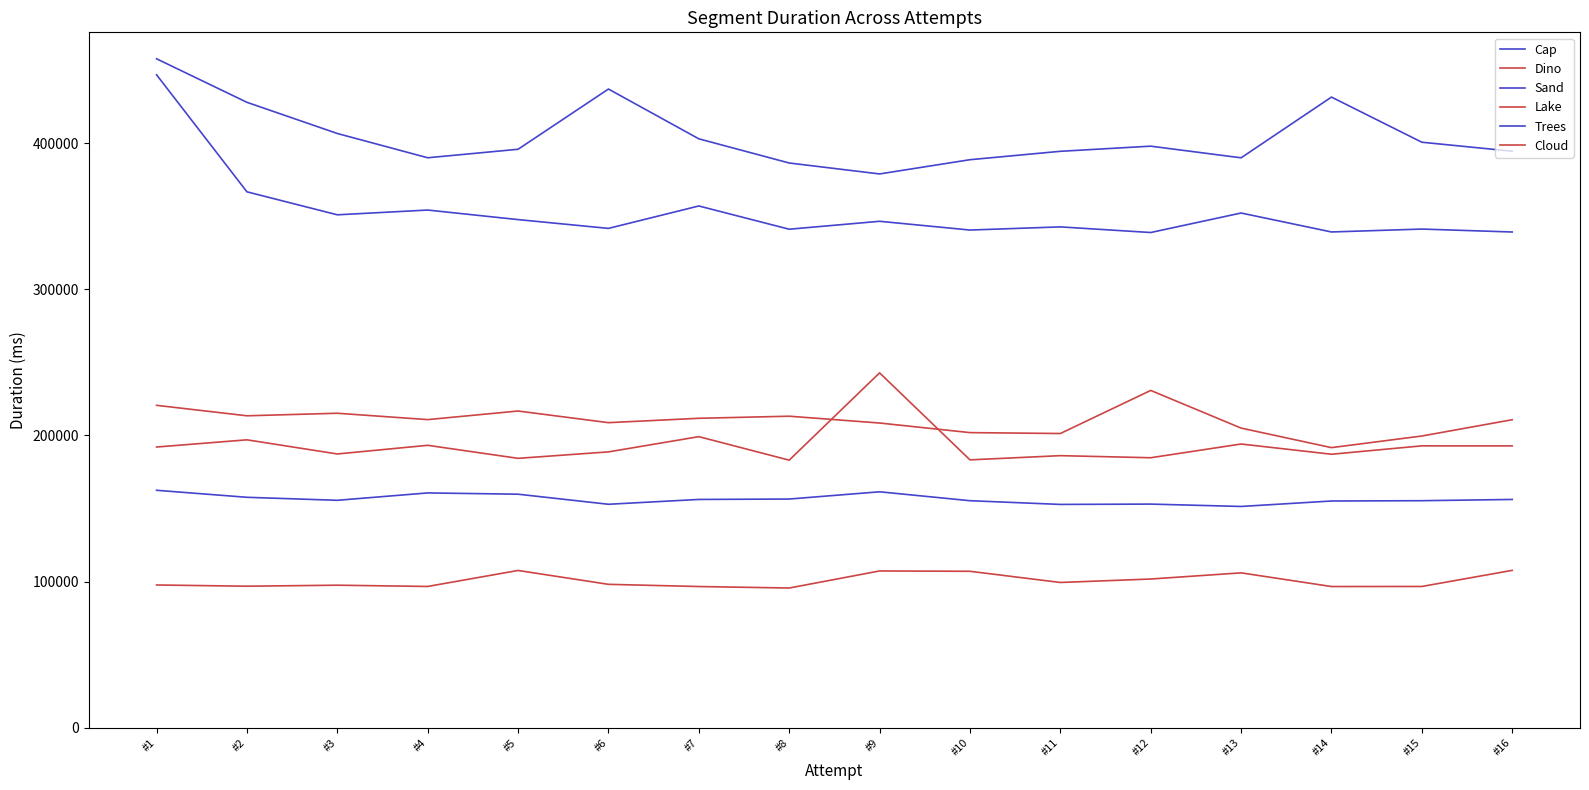

Reading left to right, list all the values displayed in this chart.

Cap: #1=162468	#2=157668	#3=155610	#4=160659	#5=159789	#6=152895	#7=156198	#8=156477	#9=161437	#10=155333	#11=152787	#12=153013	#13=151393	#14=155133	#15=155341	#16=156189
Dino: #1=220644	#2=213475	#3=215219	#4=210859	#5=216748	#6=208769	#7=211763	#8=213188	#9=208524	#10=201957	#11=201338	#12=230836	#13=205057	#14=191672	#15=199626	#16=210781
Sand: #1=446961	#2=366826	#3=351090	#4=354345	#5=347808	#6=341786	#7=357137	#8=341219	#9=346651	#10=340658	#11=342817	#12=338962	#13=352319	#14=339339	#15=341327	#16=339314
Lake: #1=192092	#2=197021	#3=187340	#4=193261	#5=184341	#6=188764	#7=199189	#8=183091	#9=242874	#10=183300	#11=186181	#12=184749	#13=194149	#14=187150	#15=192892	#16=192877
Trees: #1=457911	#2=428113	#3=406769	#4=390144	#5=395960	#6=437200	#7=403112	#8=386561	#9=379073	#10=388817	#11=394569	#12=398089	#13=390104	#14=431695	#15=400786	#16=394633
Cloud: #1=97631	#2=96792	#3=97478	#4=96622	#5=107574	#6=98073	#7=96565	#8=95545	#9=107235	#10=107006	#11=99348	#12=101712	#13=105934	#14=96566	#15=96613	#16=107638